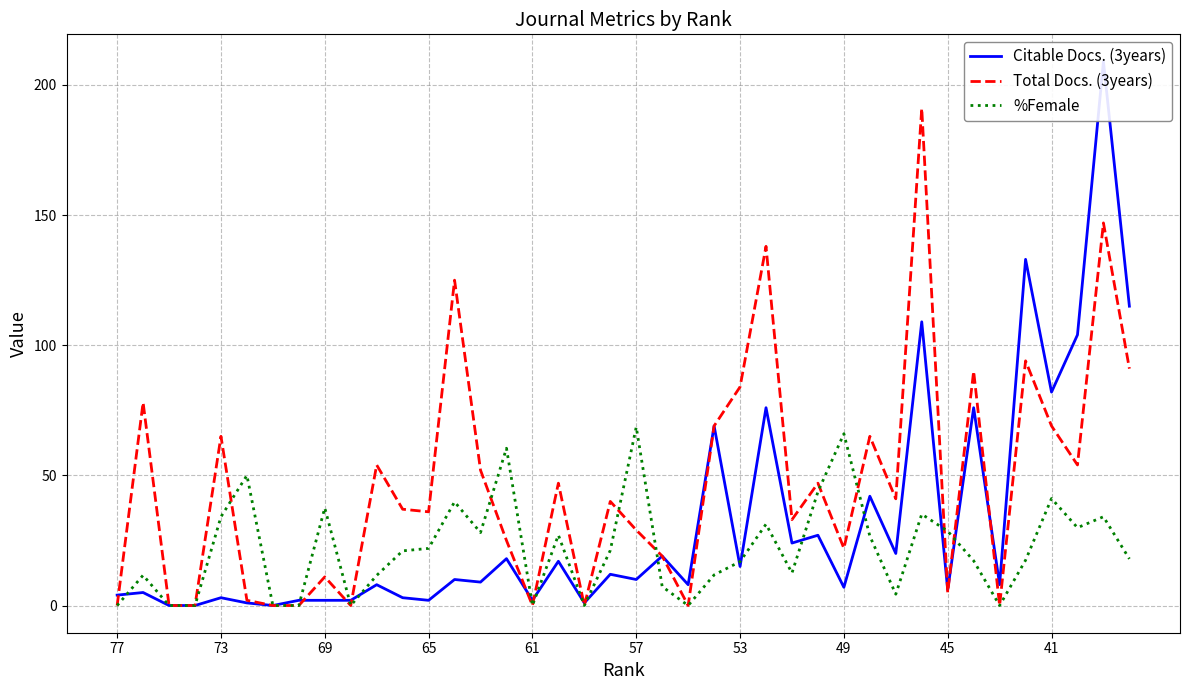

How many values in Citable Docs. (3years) are above zero?

37